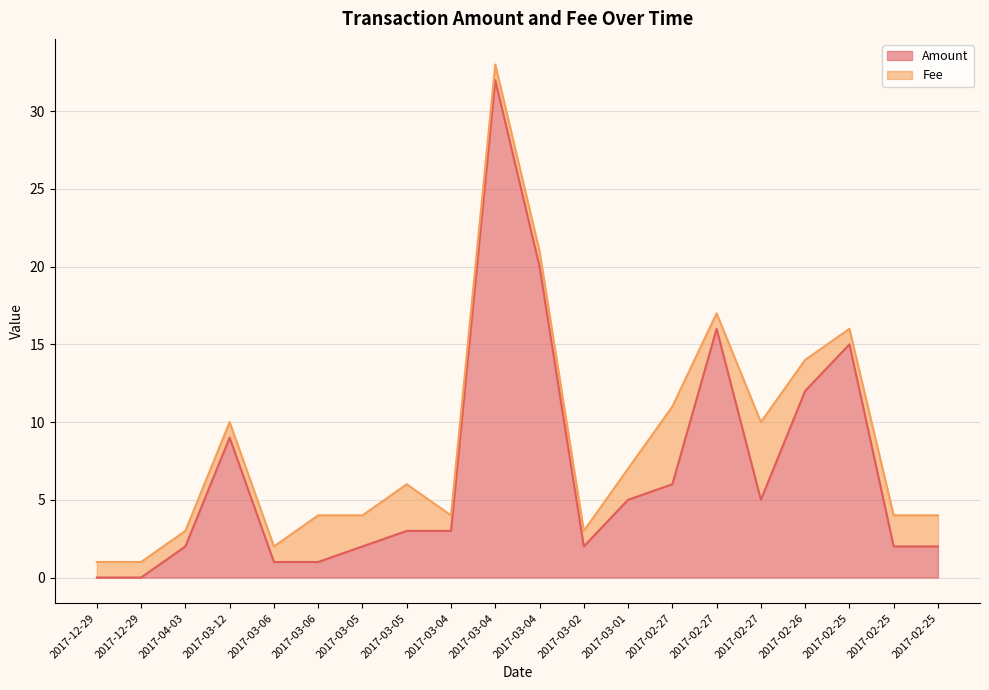

At which label is the value closest to 16?

2017-02-27